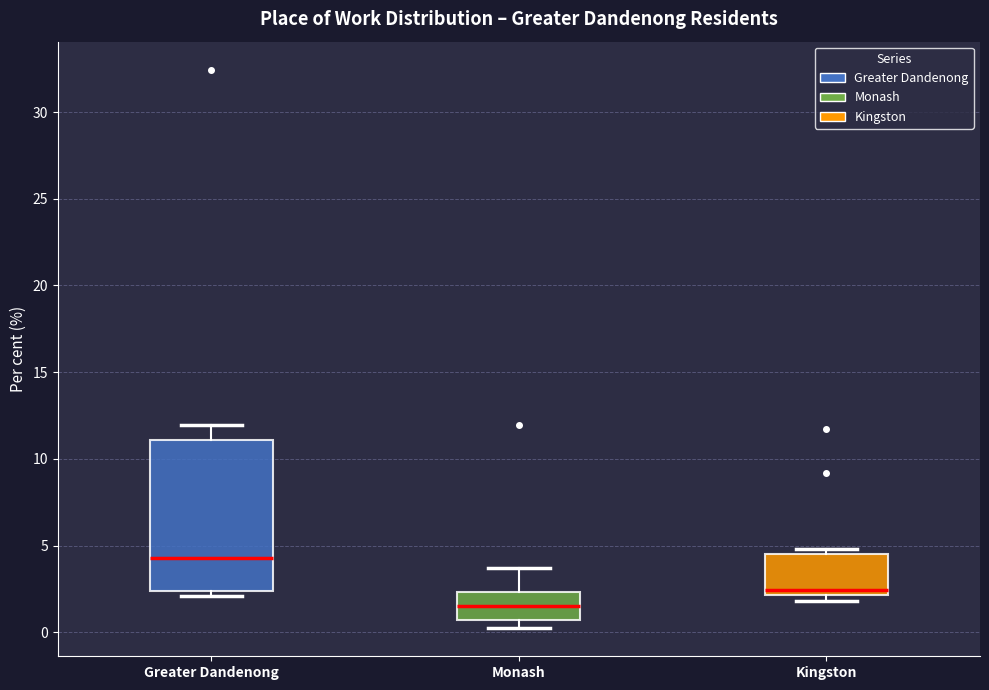

Comparing the boxes themselves (not the whiskers), which one is the tallest?

Greater Dandenong